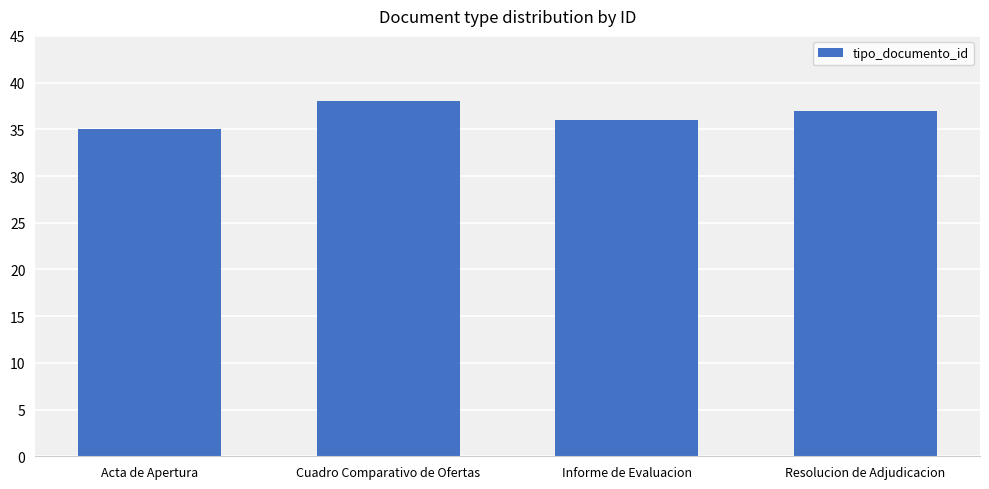

Reading left to right, extract all data points from this chart.

Acta de Apertura=35	Cuadro Comparativo de Ofertas=38	Informe de Evaluacion=36	Resolucion de Adjudicacion=37